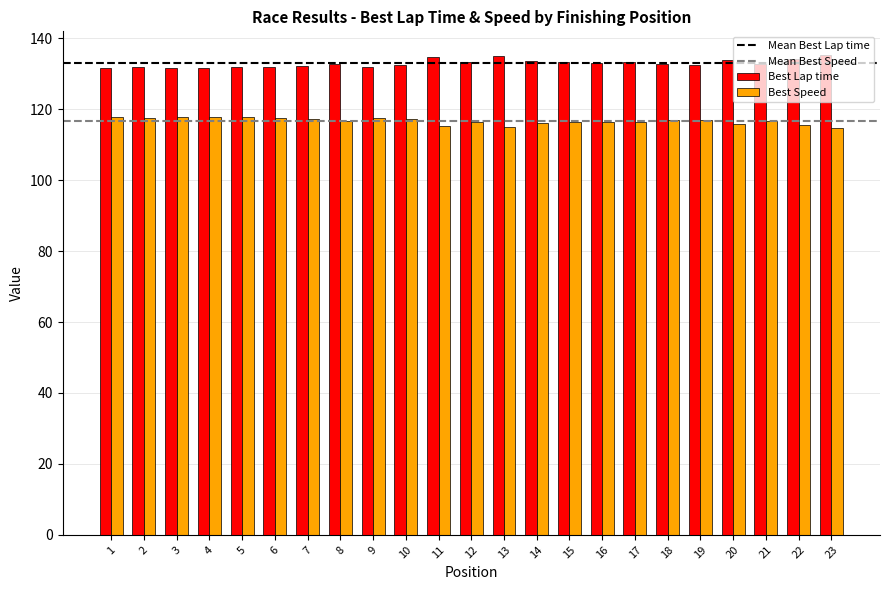

How many data points does each series have?

23